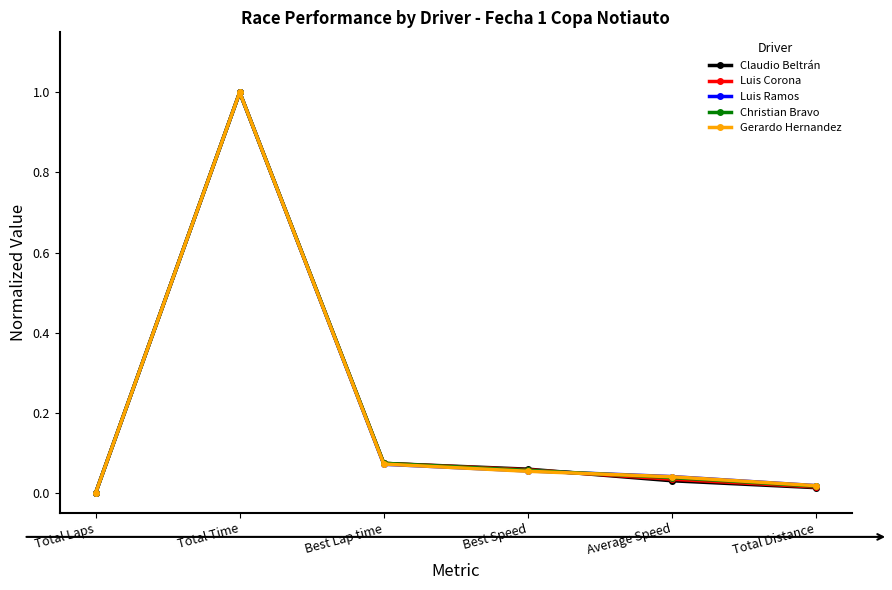

Does the chart display data point markers on the line(s)?

Yes